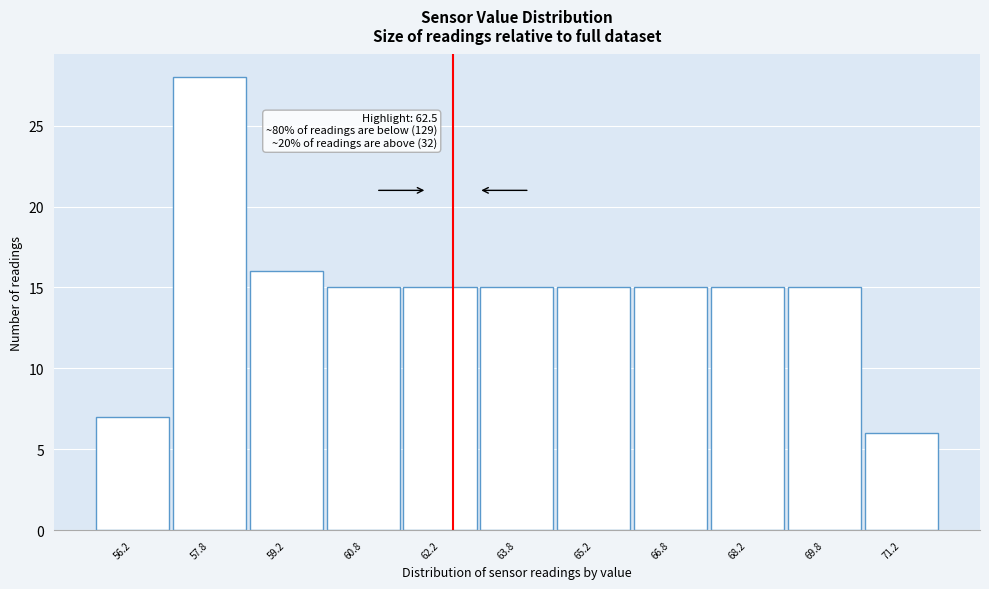

Over which range of the x-axis is the bar tallest?

57.0 to 58.5